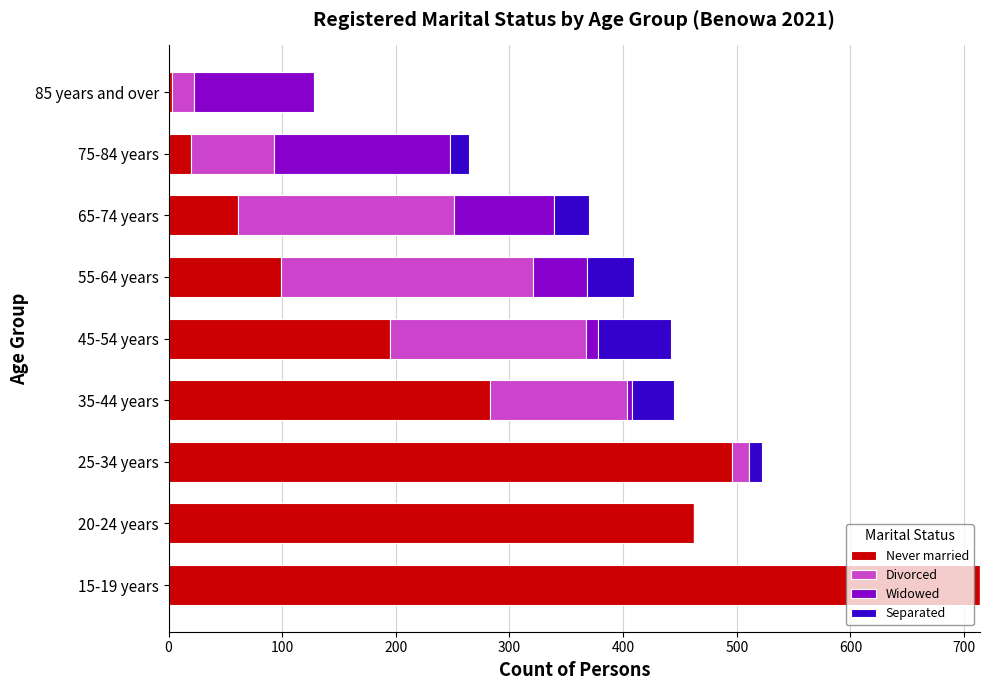

At which category is the sum across all series the highest?

15-19 years